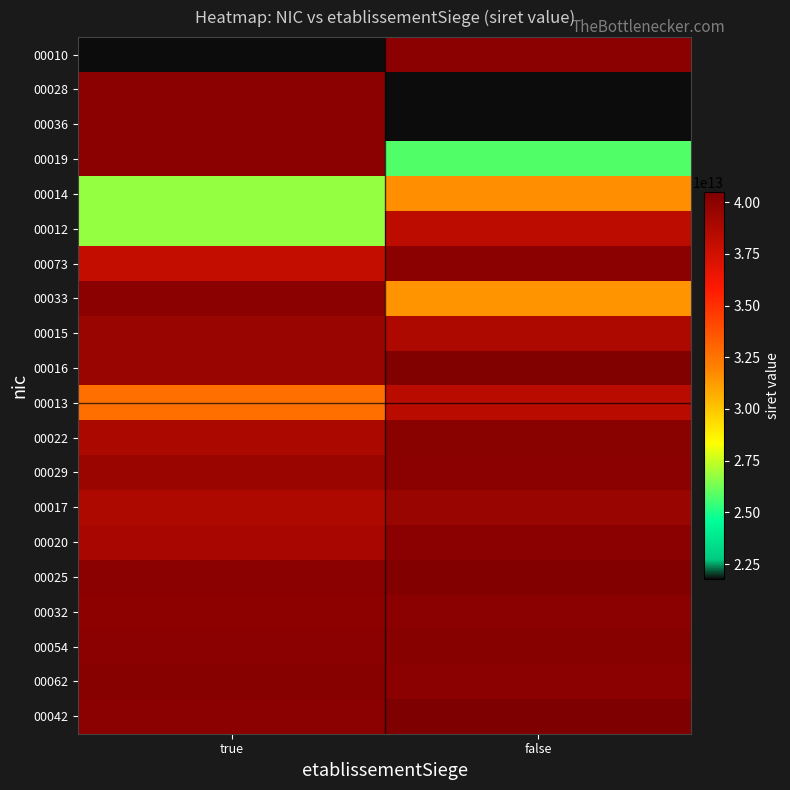

Which label corresponds to the smallest value in the chart?

true